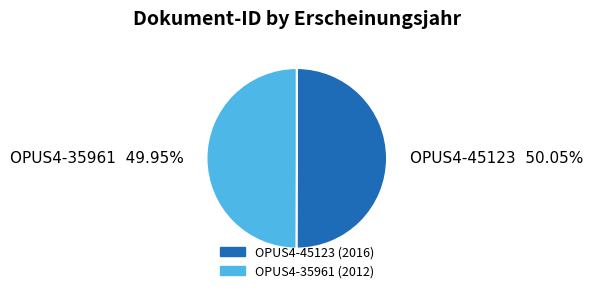

To the nearest percent, what is the combined percentage of OPUS4-35961 and OPUS4-45123?

100%